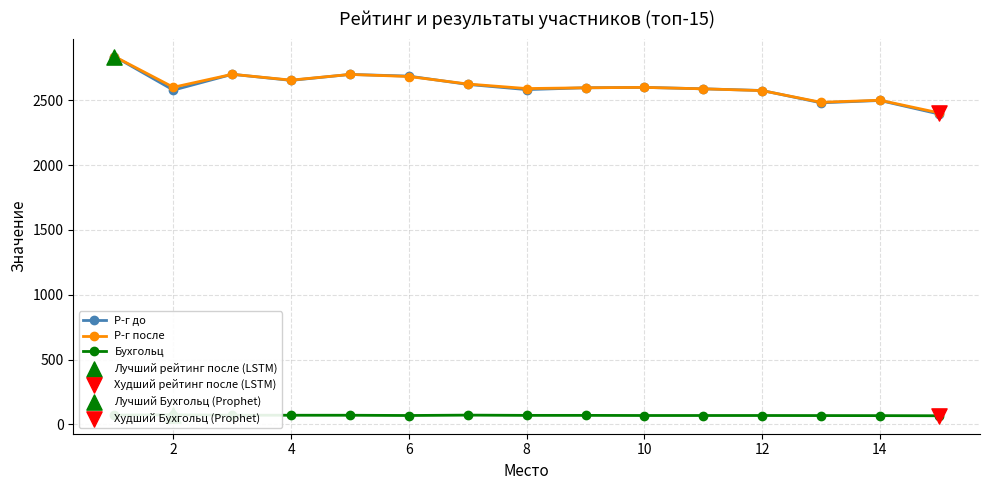

The value of Р-г после at 10 is 2600. True or false?

True